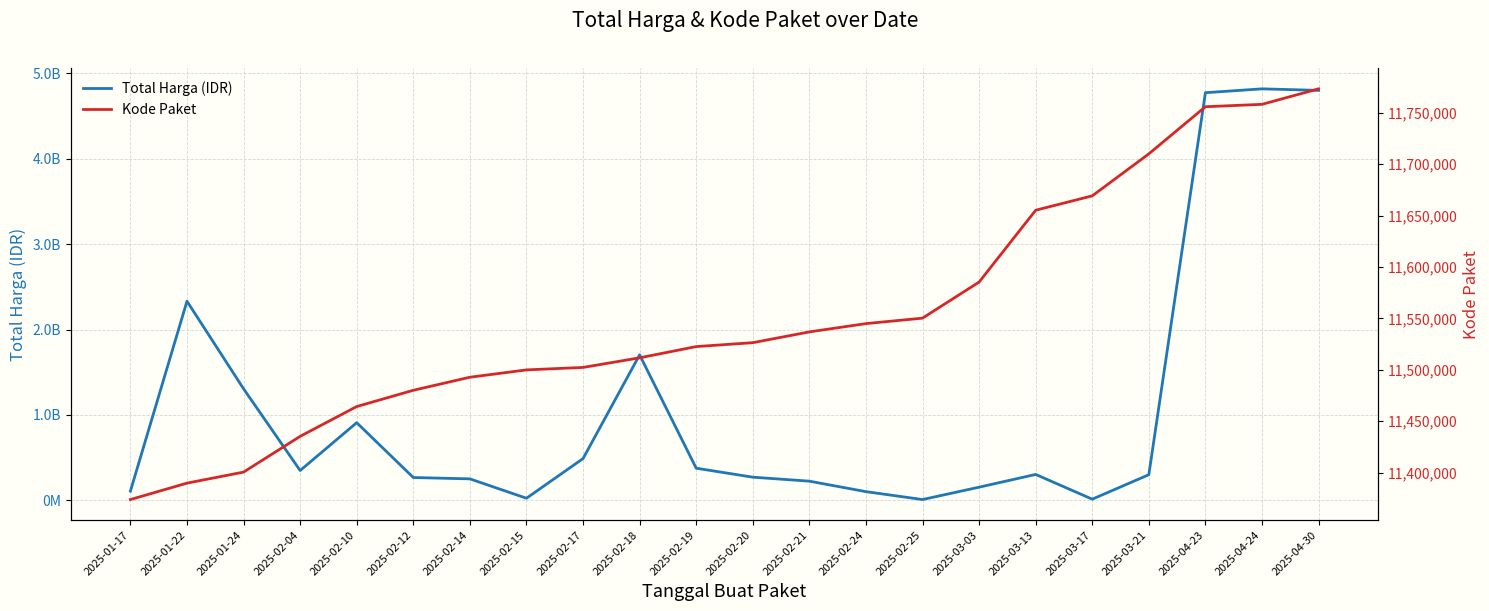

True or false: Total Harga (IDR) and Kode Paket intersect in this chart.

True